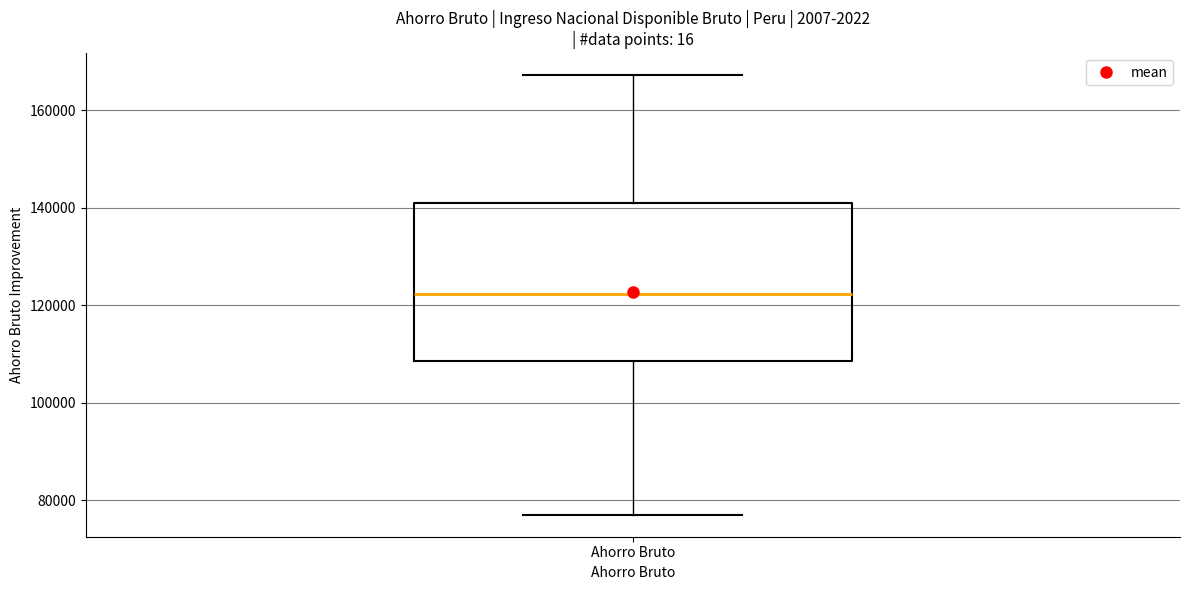

Read this box plot against the y-axis: the position of the median line, the range covered by the box, and the ends of both whiskers. The values are not printed on the chart, so give them approximately, as read against the axis.

median 122000, box 108000 to 140000, whiskers 76000 to 168000